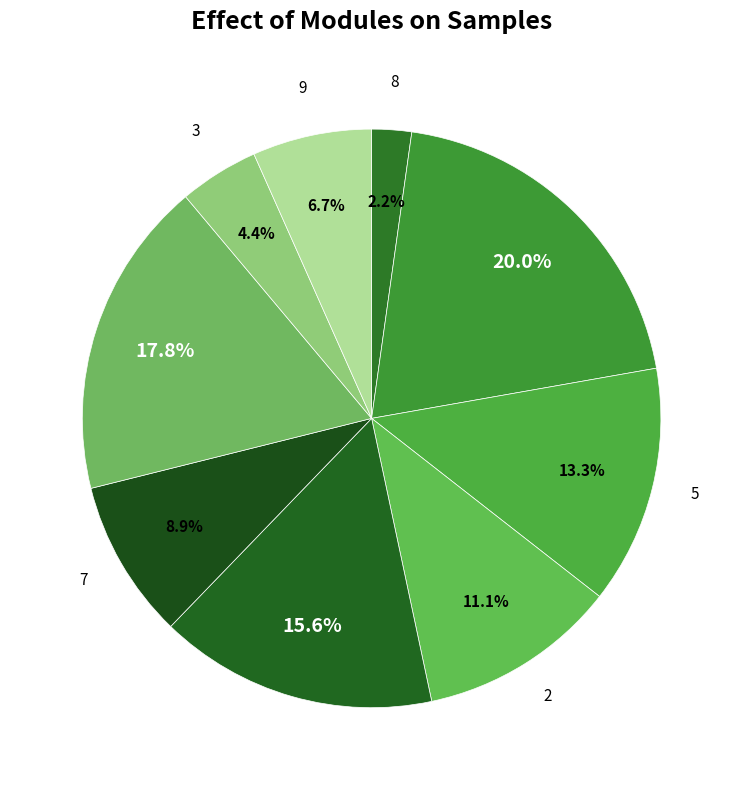

Is there a majority slice in this chart?

No